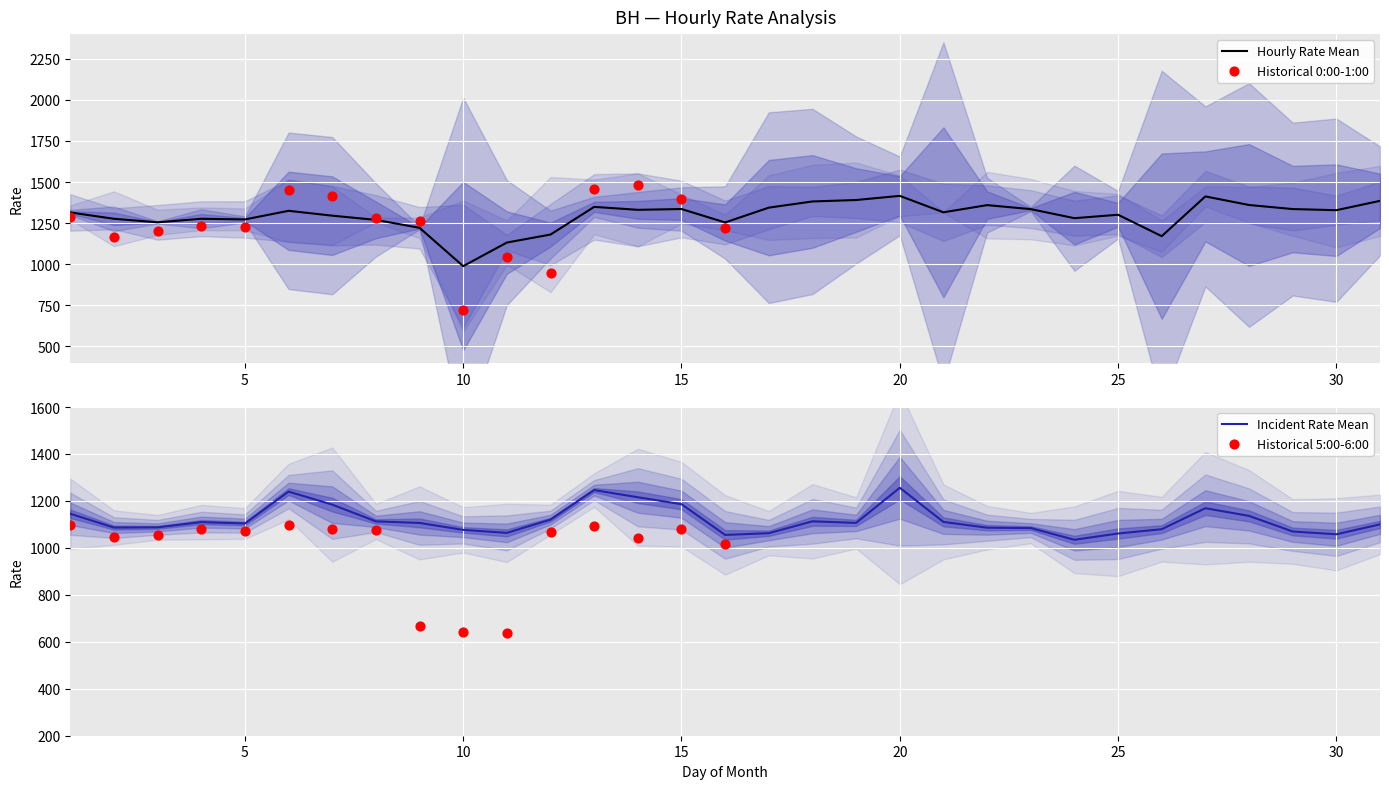

Which series contains the lowest Y value?

5:00-6:00